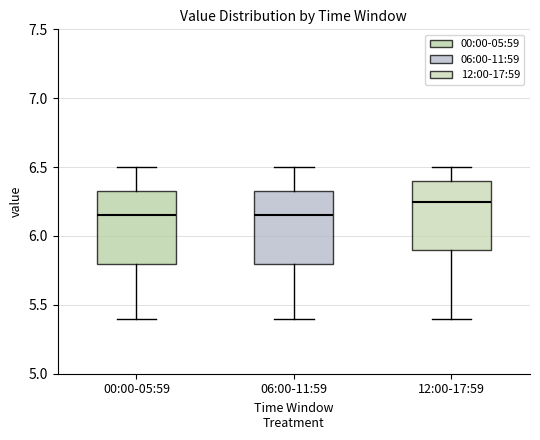

Where is the upper edge of the box for 00:00-05:59 on the y-axis? The values are not printed on the chart, so give them approximately, as read against the axis.

6.35